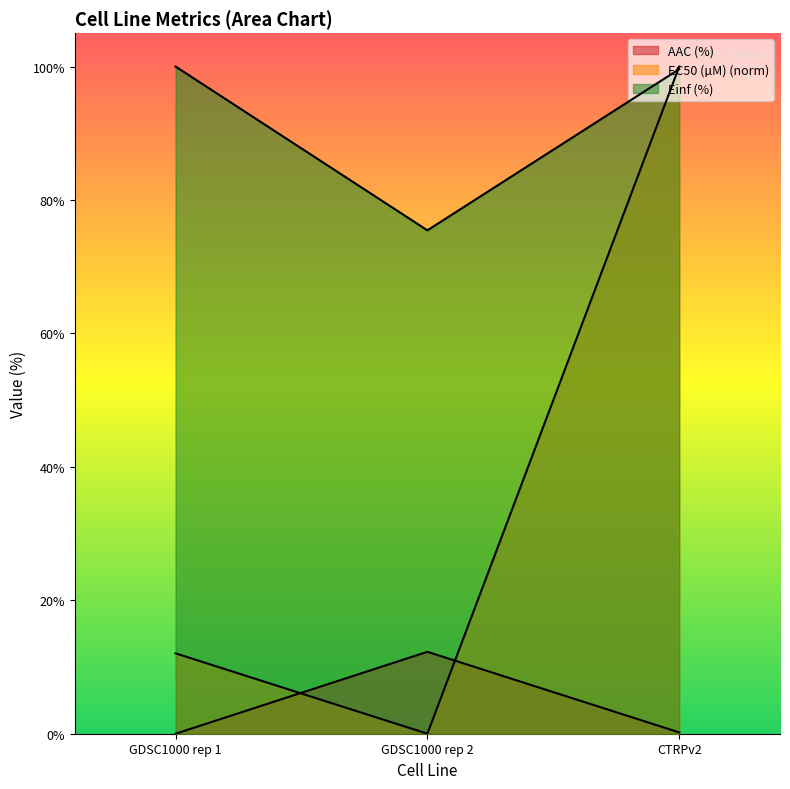

Between GDSC1000 rep 1 and CTRPv2, which is larger?

CTRPv2